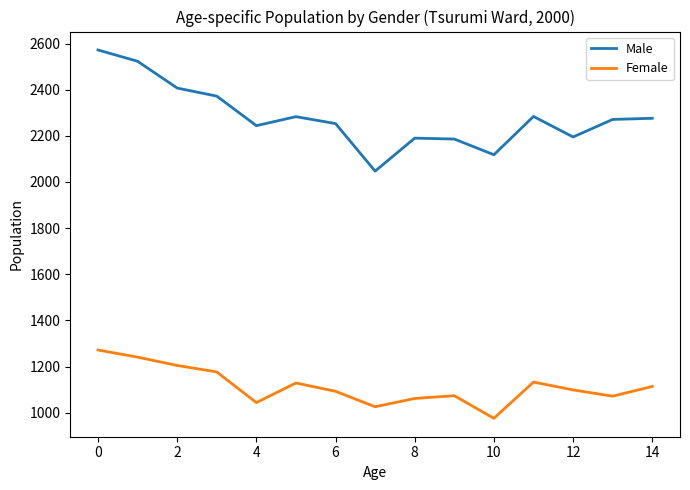

Does the chart have visible grid lines?

No